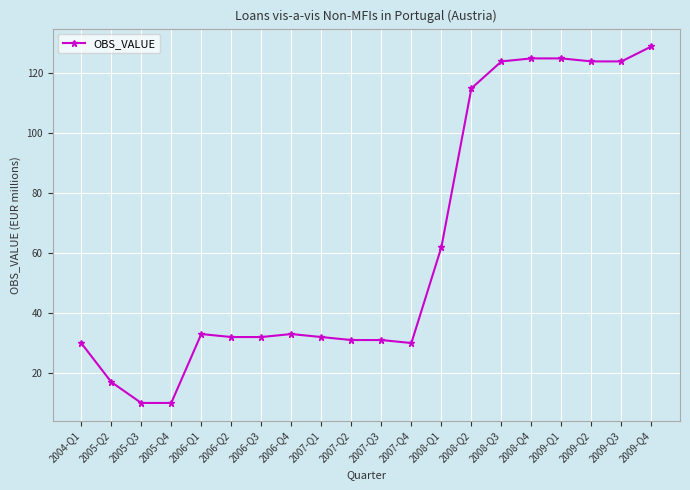

The chart shows a value of 219 at 2009-Q2. True or false?

False